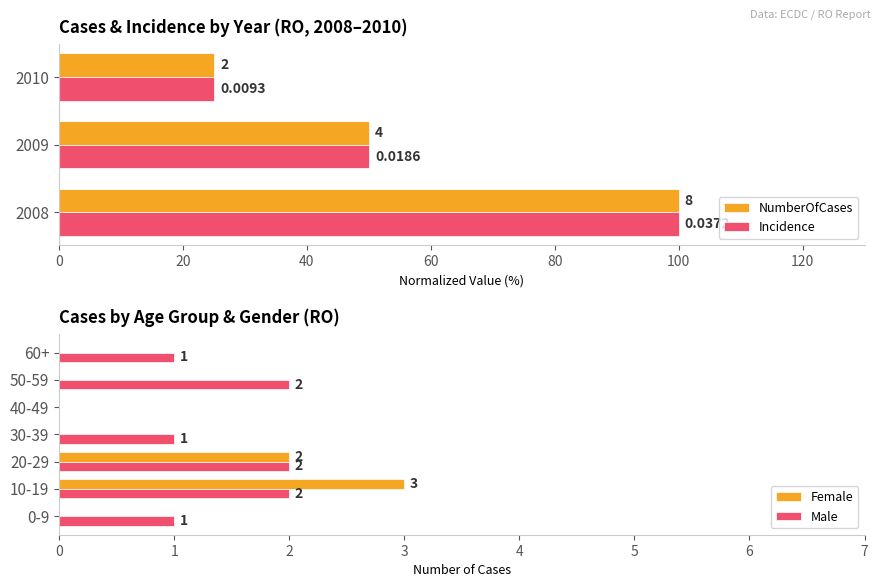

What is the greatest value displayed?

100